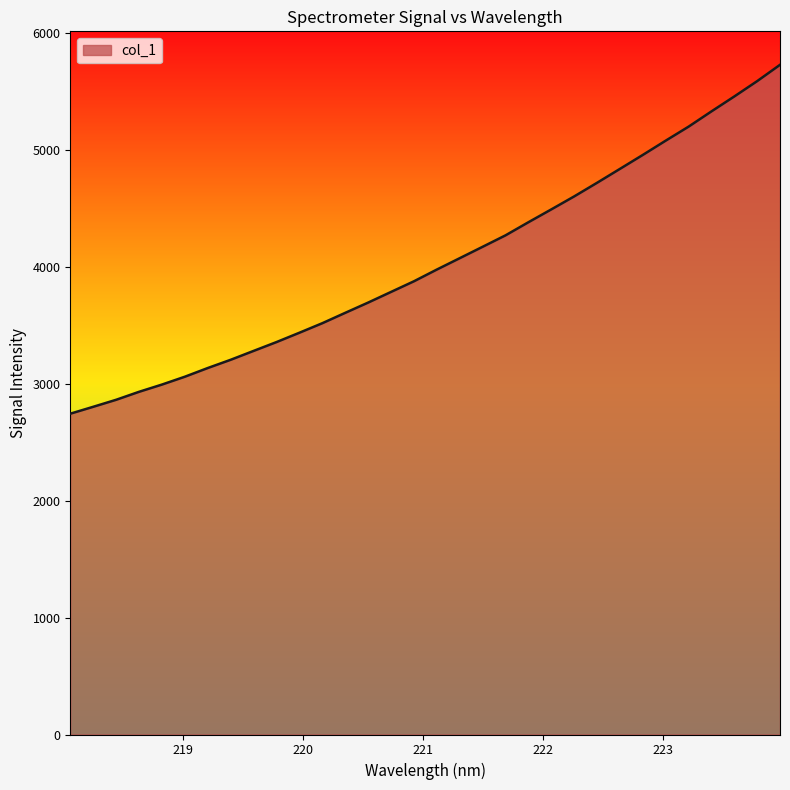

What is the difference between the maximum and minimum values?

2985.7